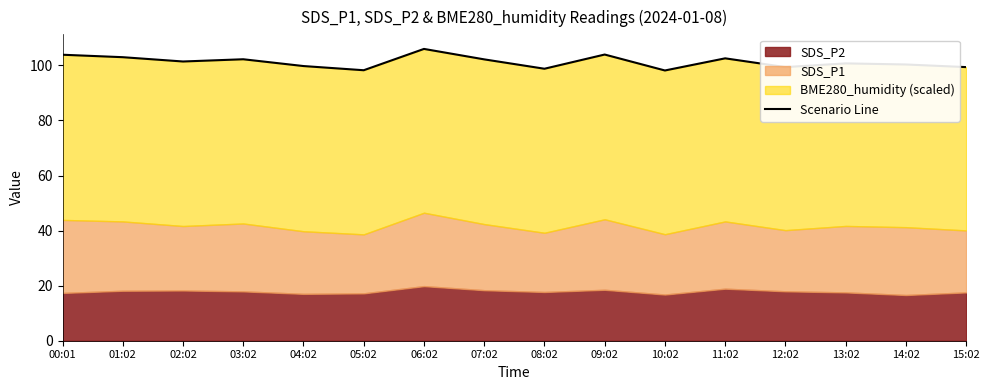

At which category does the data reach its first local peak?

03:02